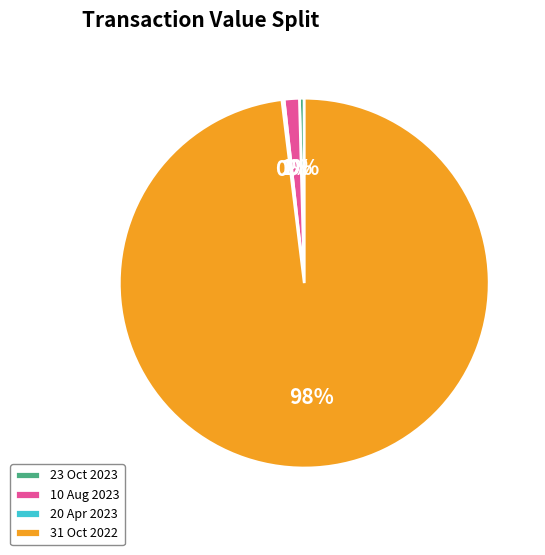

True or false: 23 Oct 2023 accounts for 0% of the total.

True